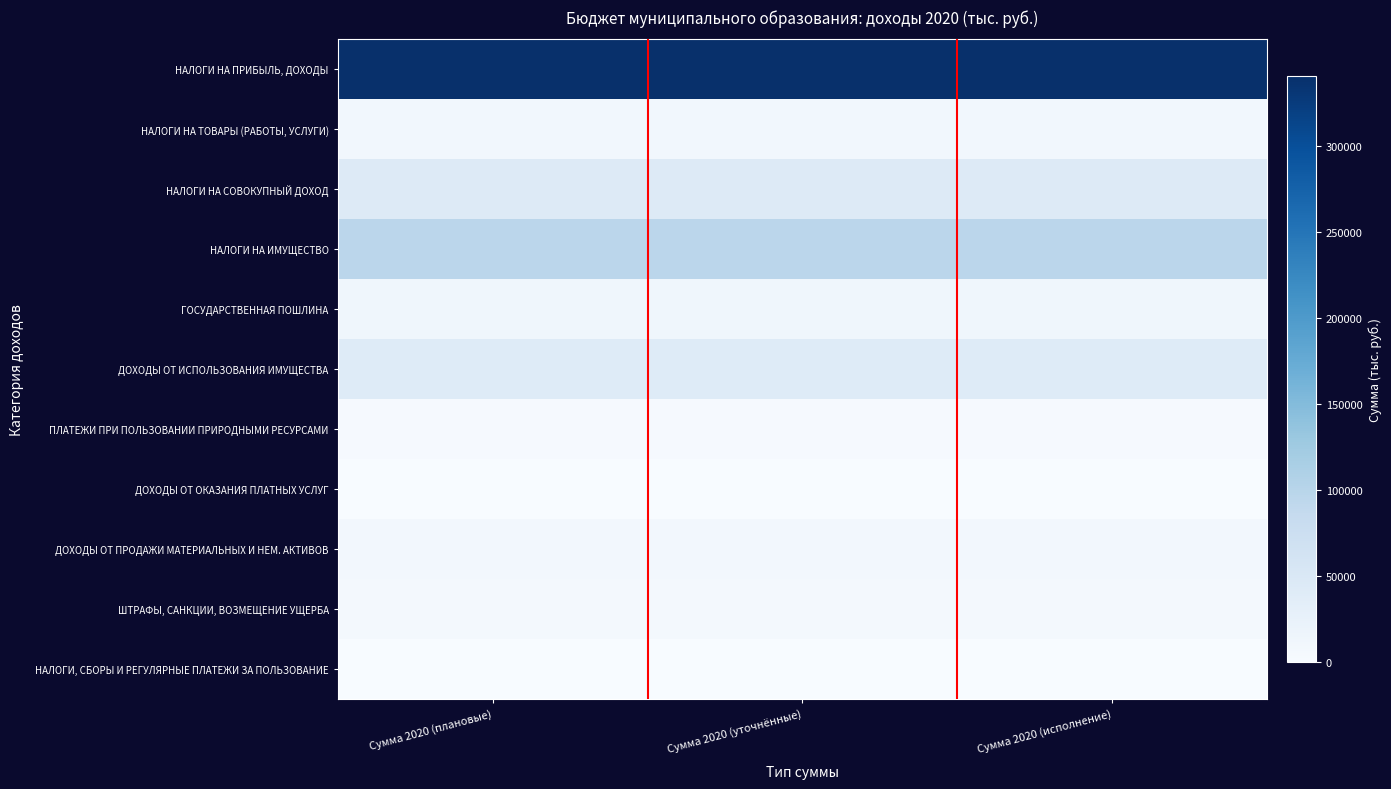

Between Сумма 2020 (плановые) and Сумма 2020 (уточнённые), which series saw the biggest shift?

НАЛОГИ НА ПРИБЫЛЬ, ДОХОДЫ